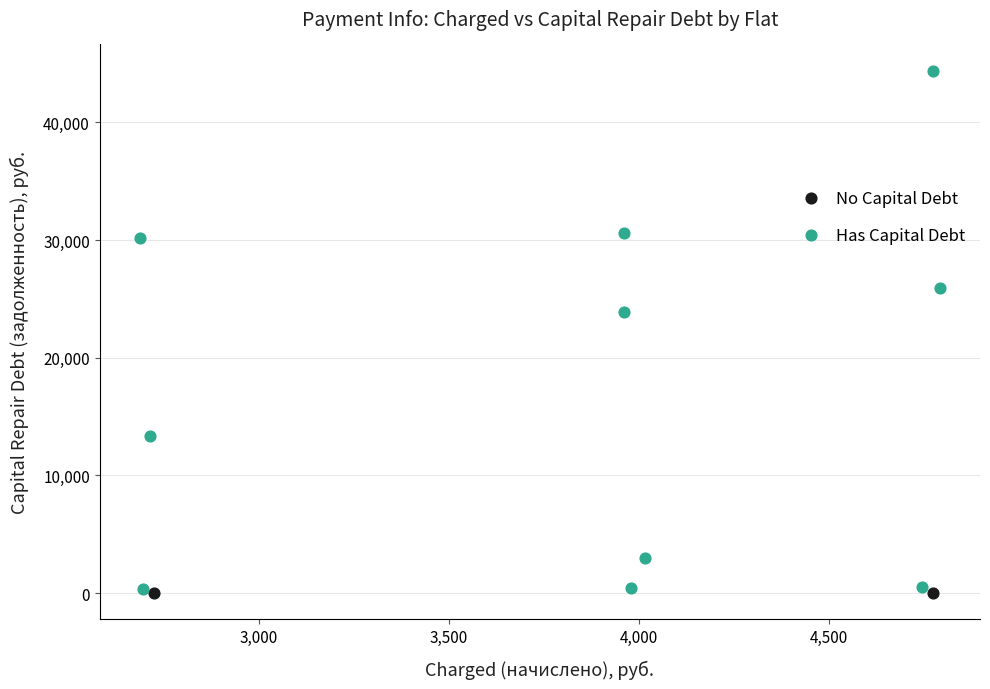

Which series reaches the maximum Y coordinate?

Has Capital Debt